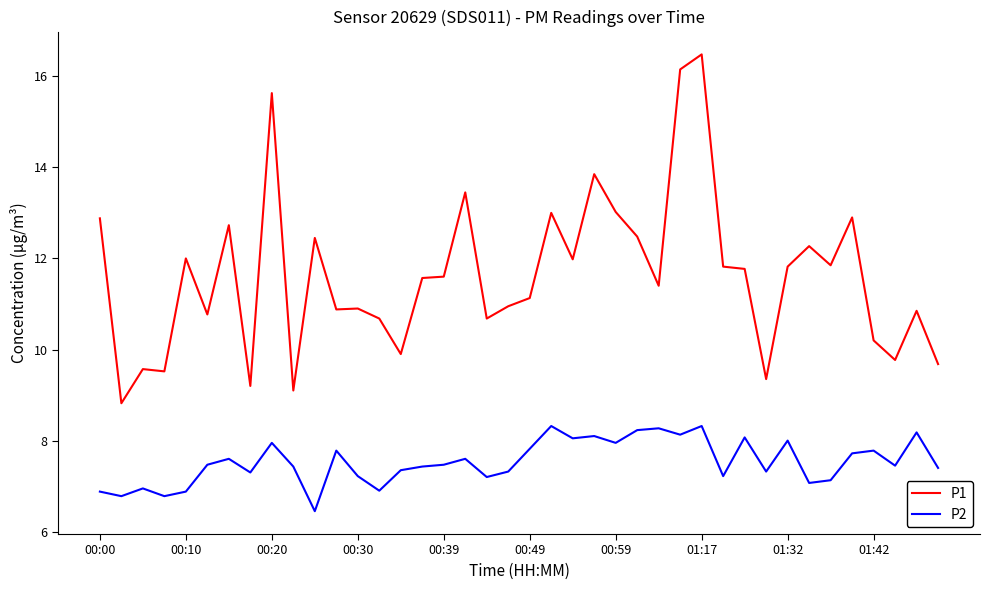

How many values in the P2 series are below 7?

7